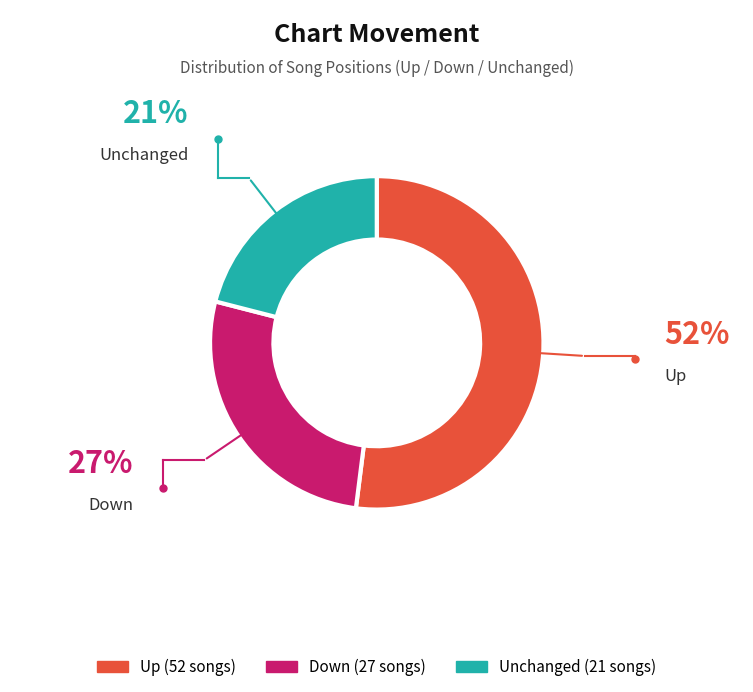

Is there a majority slice in this chart?

Yes